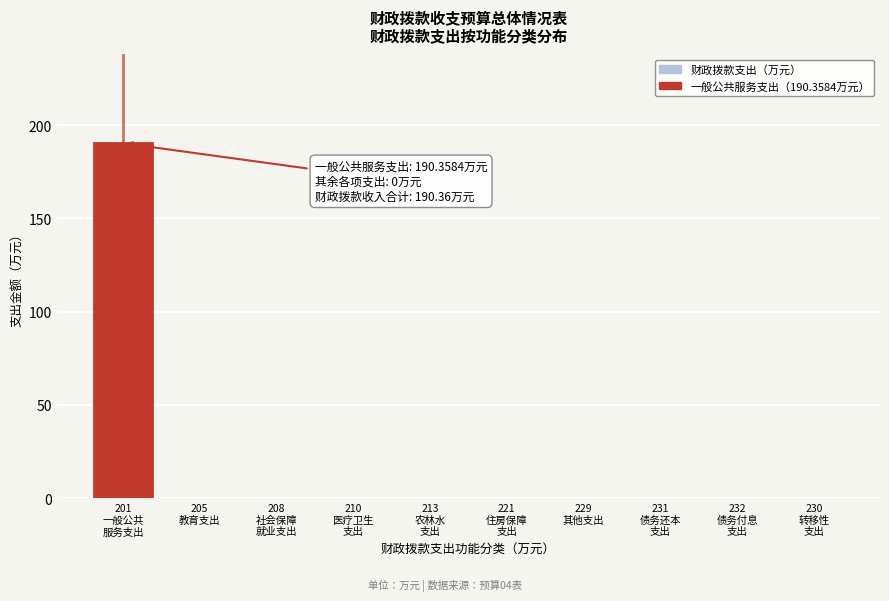

What is the maximum value shown in the chart?

190.4